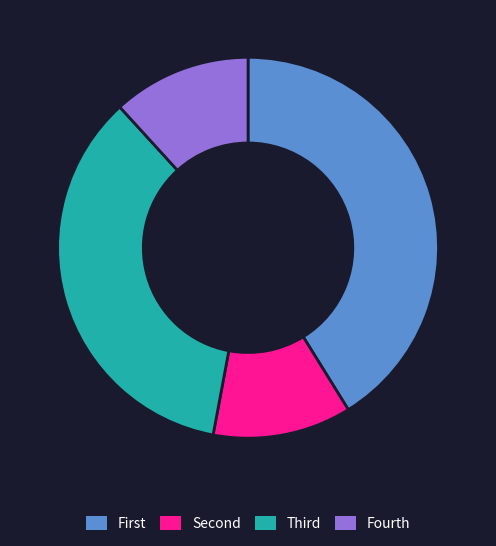

True or false: Fourth accounts for 1% of the total.

False